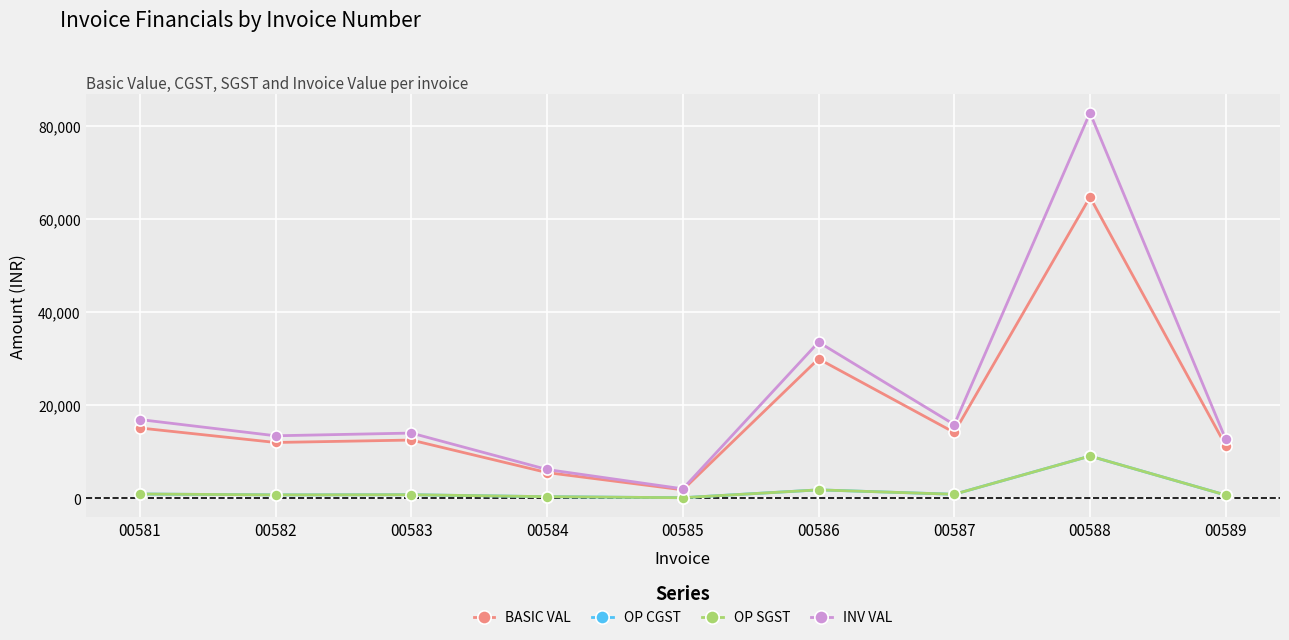

Does the chart have visible grid lines?

Yes